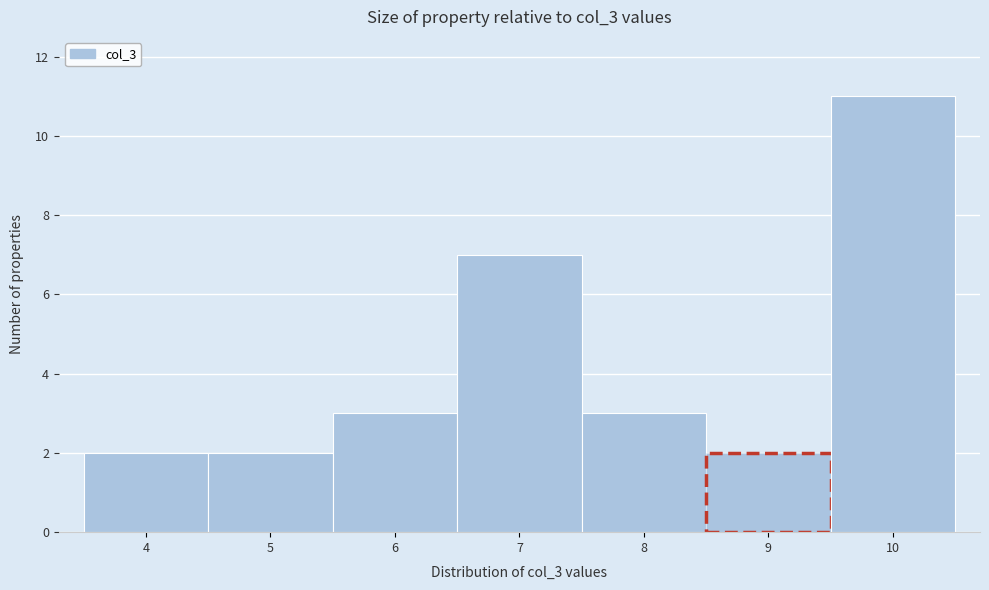

What is the height of the bar covering 6.5 to 7.5 on the x-axis? The values are not printed on the chart, so give them approximately, as read against the axis.

7